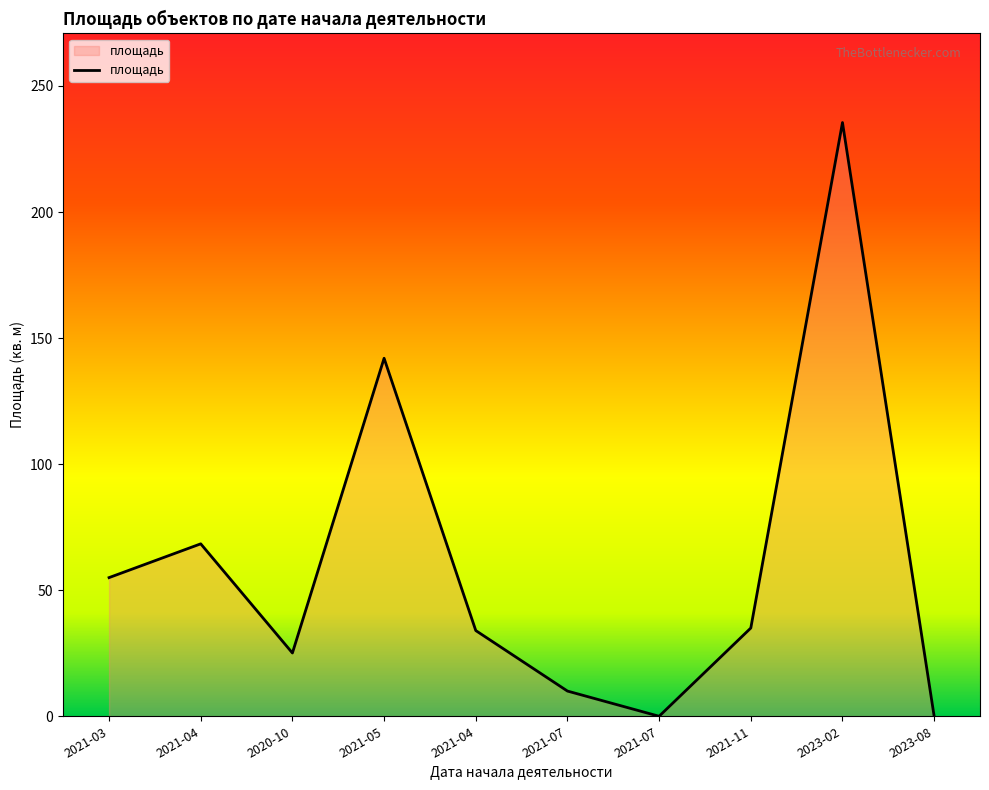

Read the value at 2021-11.

35.0